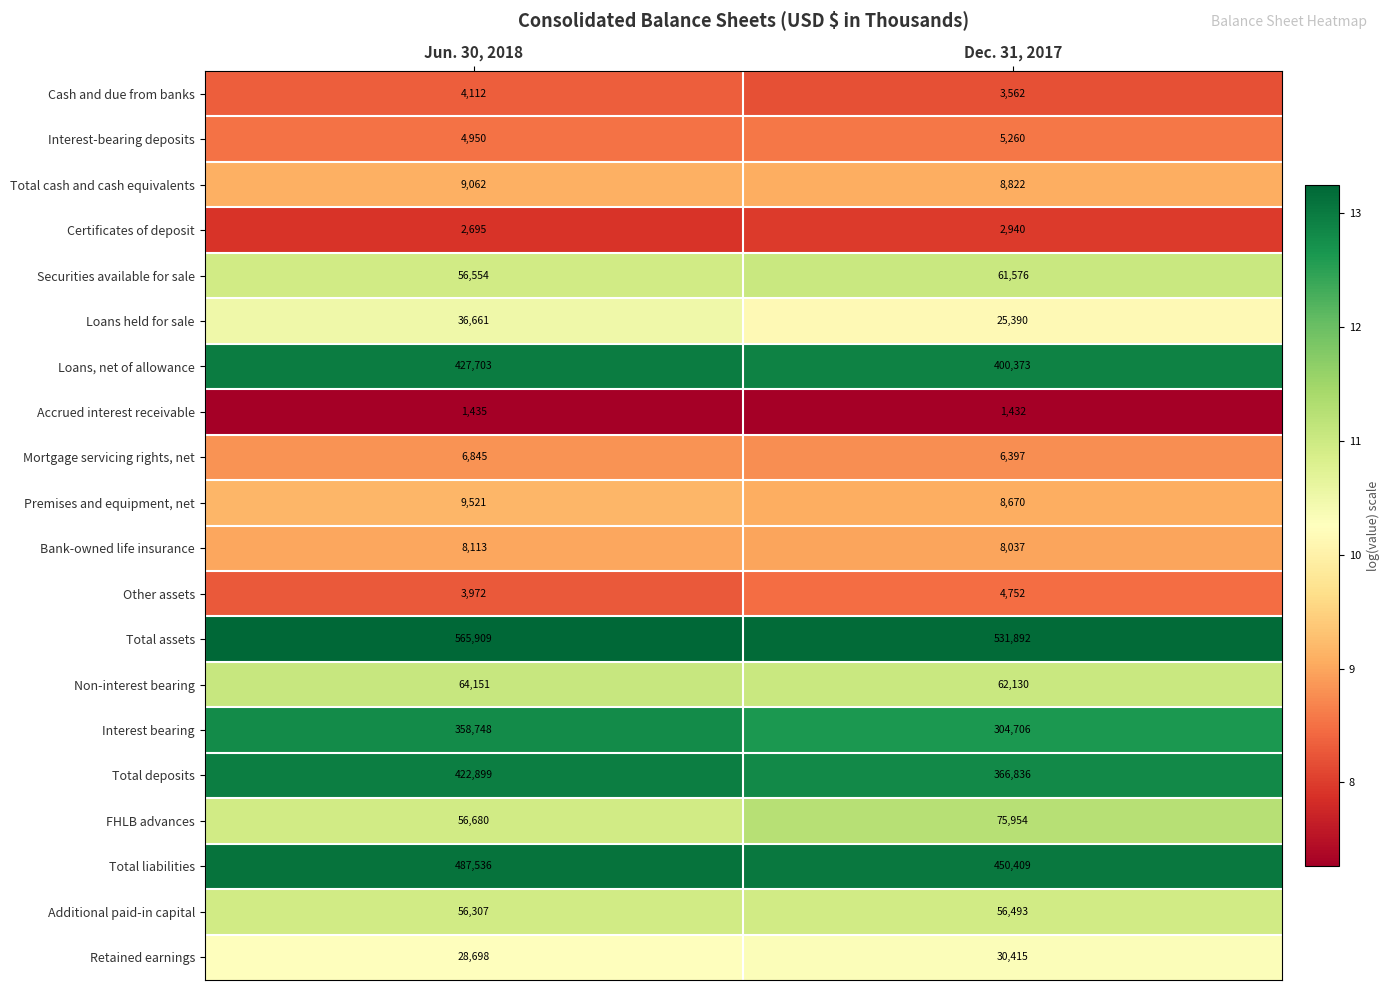

At Jun. 30, 2018, list the series in order from largest to smallest.

Total assets, Total liabilities, Loans, net of allowance, Total deposits, Interest bearing, Non-interest bearing, FHLB advances, Securities available for sale, Additional paid-in capital, Loans held for sale, Retained earnings, Premises and equipment, net, Total cash and cash equivalents, Bank-owned life insurance, Mortgage servicing rights, net, Interest-bearing deposits, Cash and due from banks, Other assets, Certificates of deposit, Accrued interest receivable